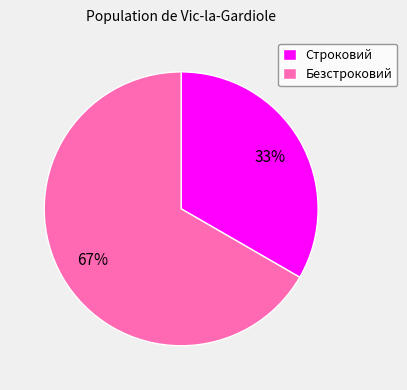

To the nearest percent, what percentage of the pie is Строковий?

33%